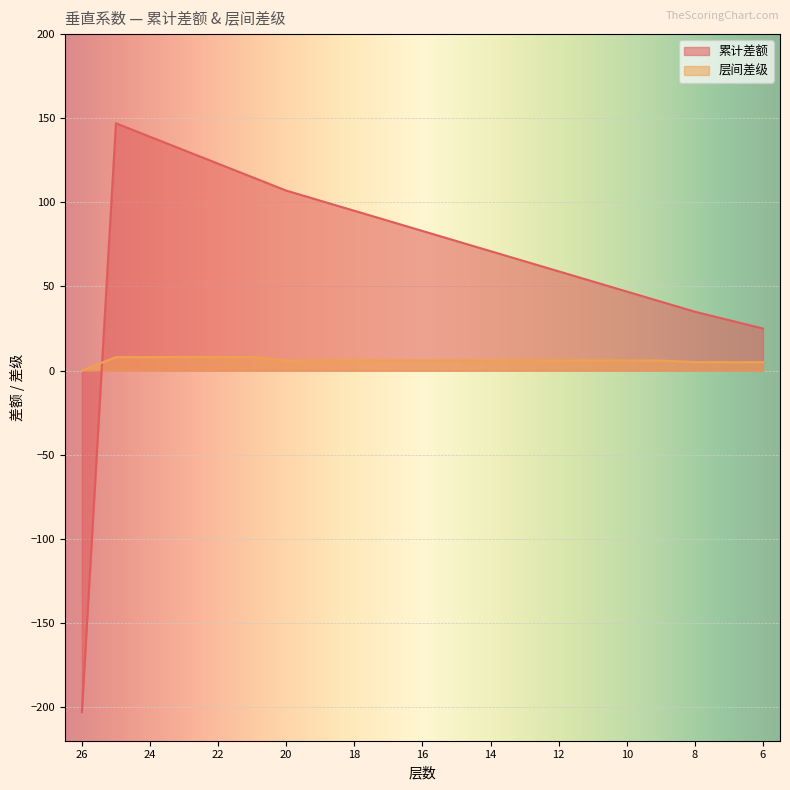

Which category has the highest value across all series?

25